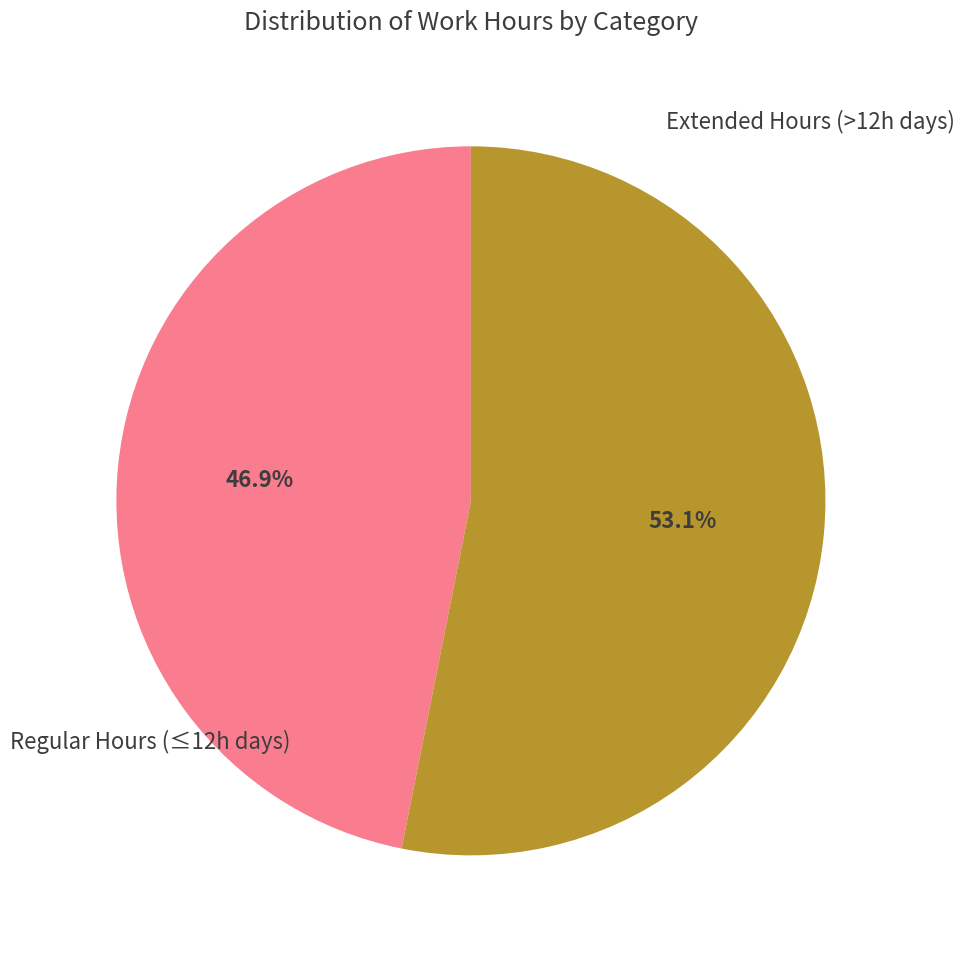

Does any single category account for the majority?

Yes